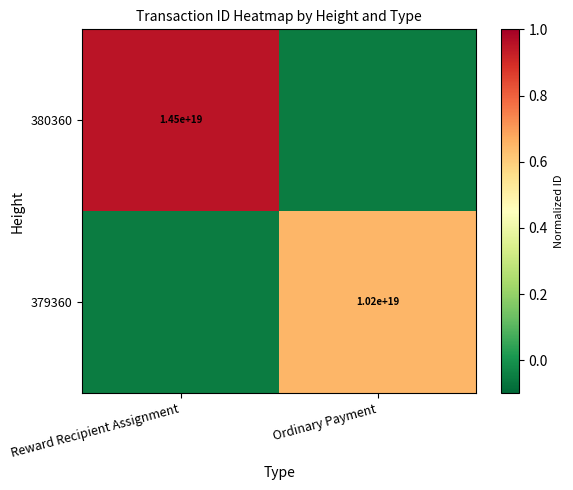

What is the difference between the 379360 values at Reward Recipient Assignment and Ordinary Payment?

0.7